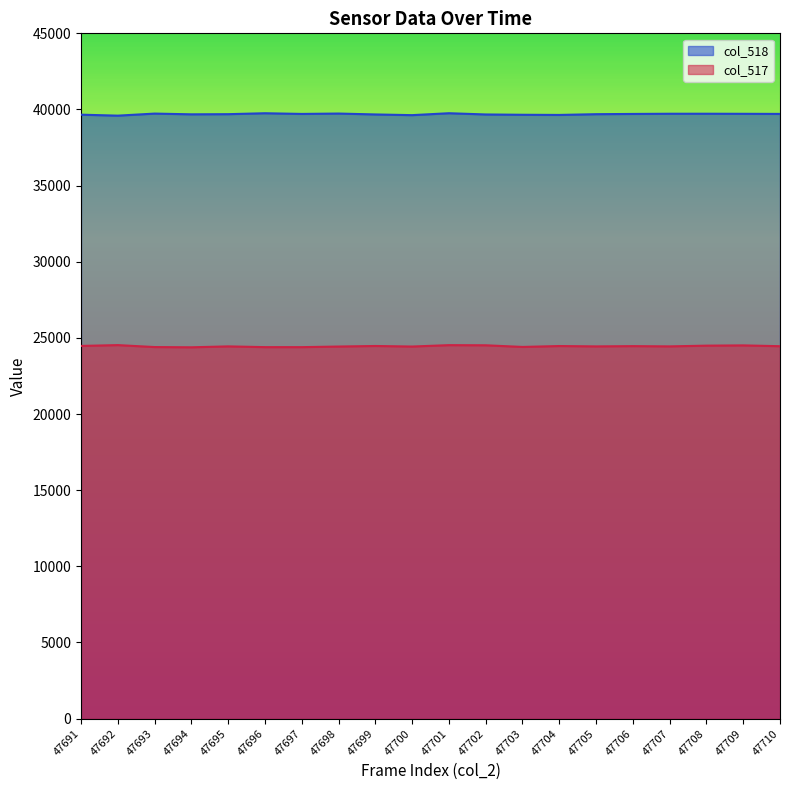

Rank the series by their average value, from highest to lowest.

col_518, col_517